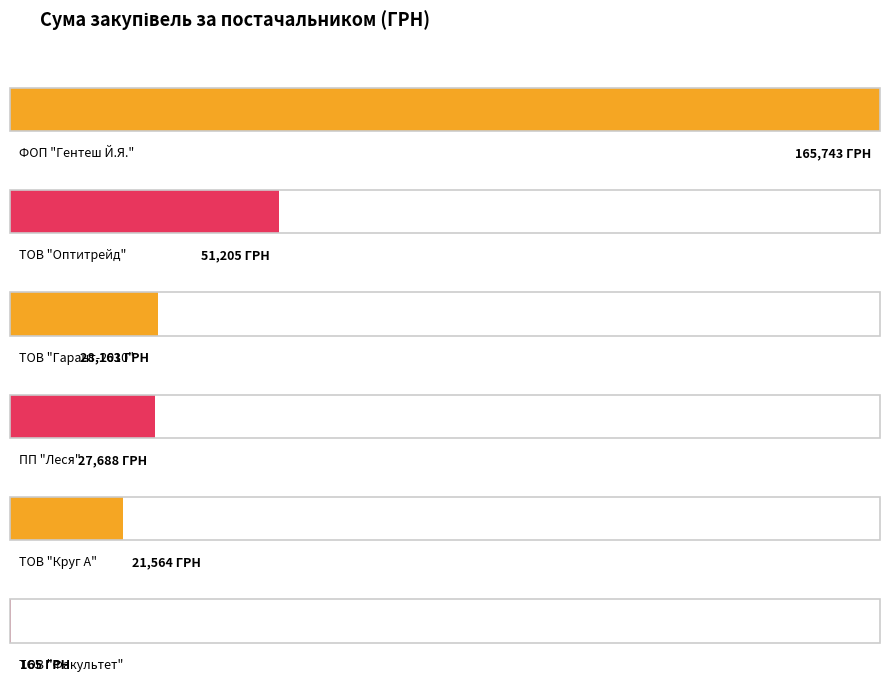

What is the label of the 1st bar from the left?

ФОП "Гентеш Й.Я."